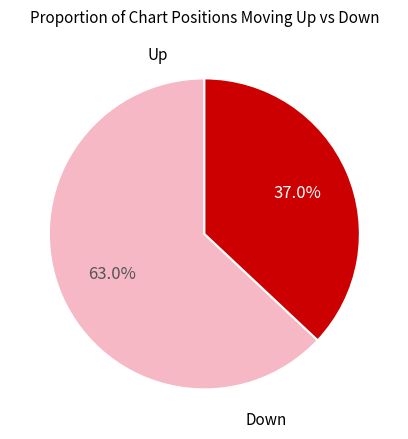

Rank the categories by value from highest to lowest.

up, down